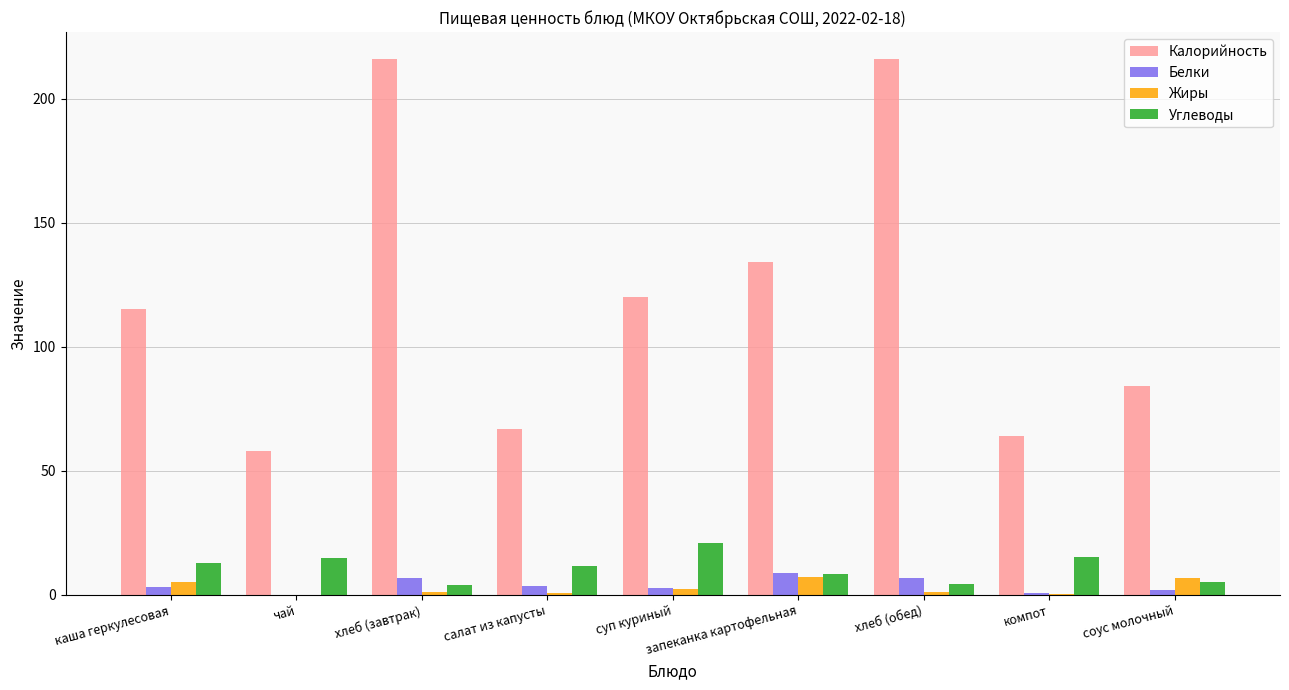

Is the value of Жиры at хлеб (обед) greater than the value of Белки at хлеб (обед)?

No